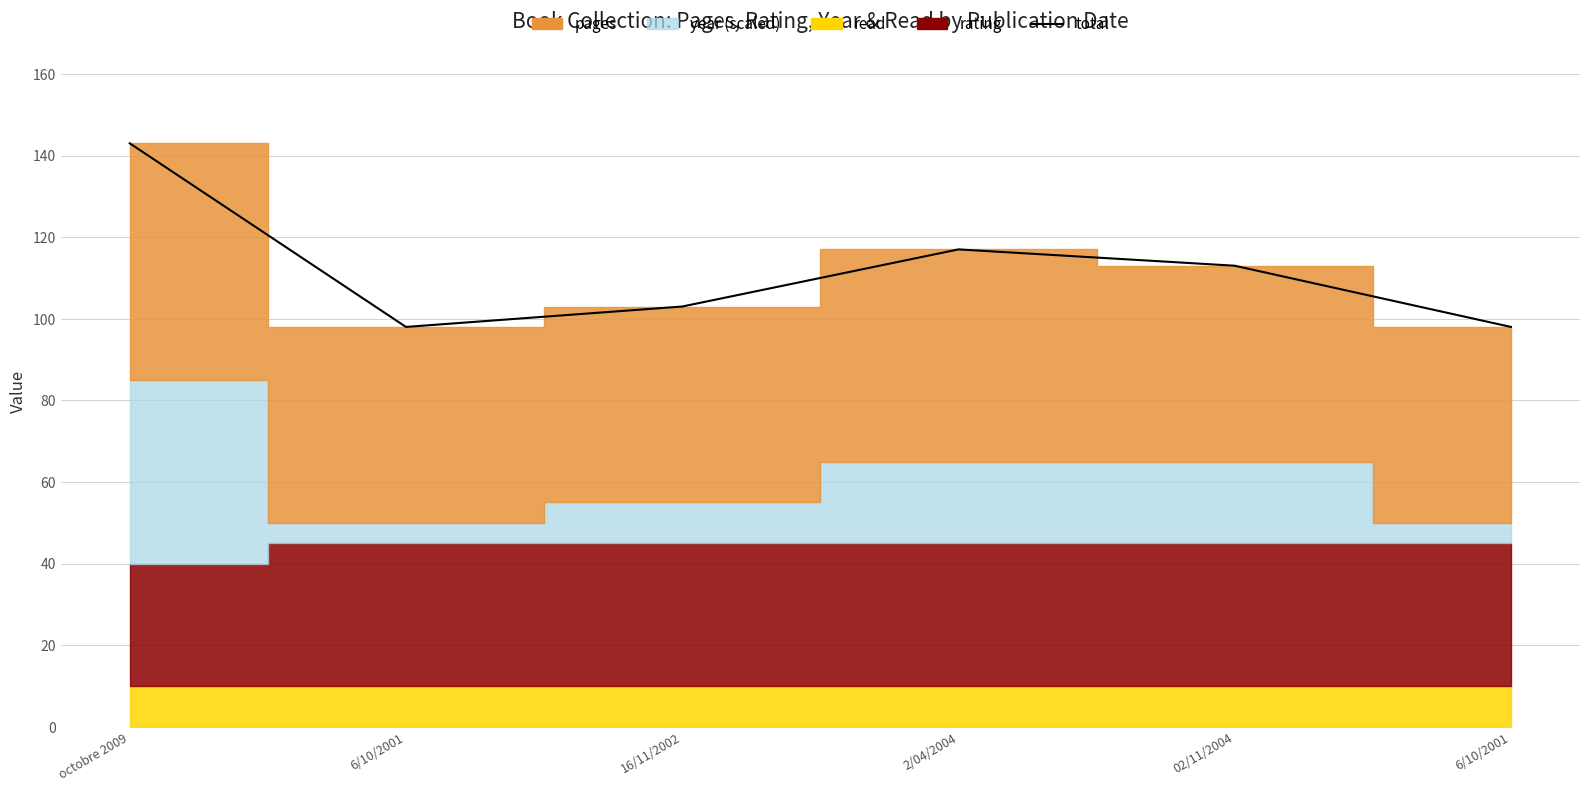

Does the chart have visible grid lines?

Yes